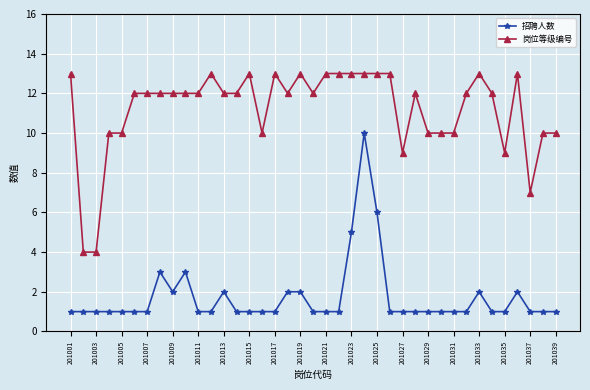

True or false: 岗位等级编号 and 招聘人数 cross at least once.

False